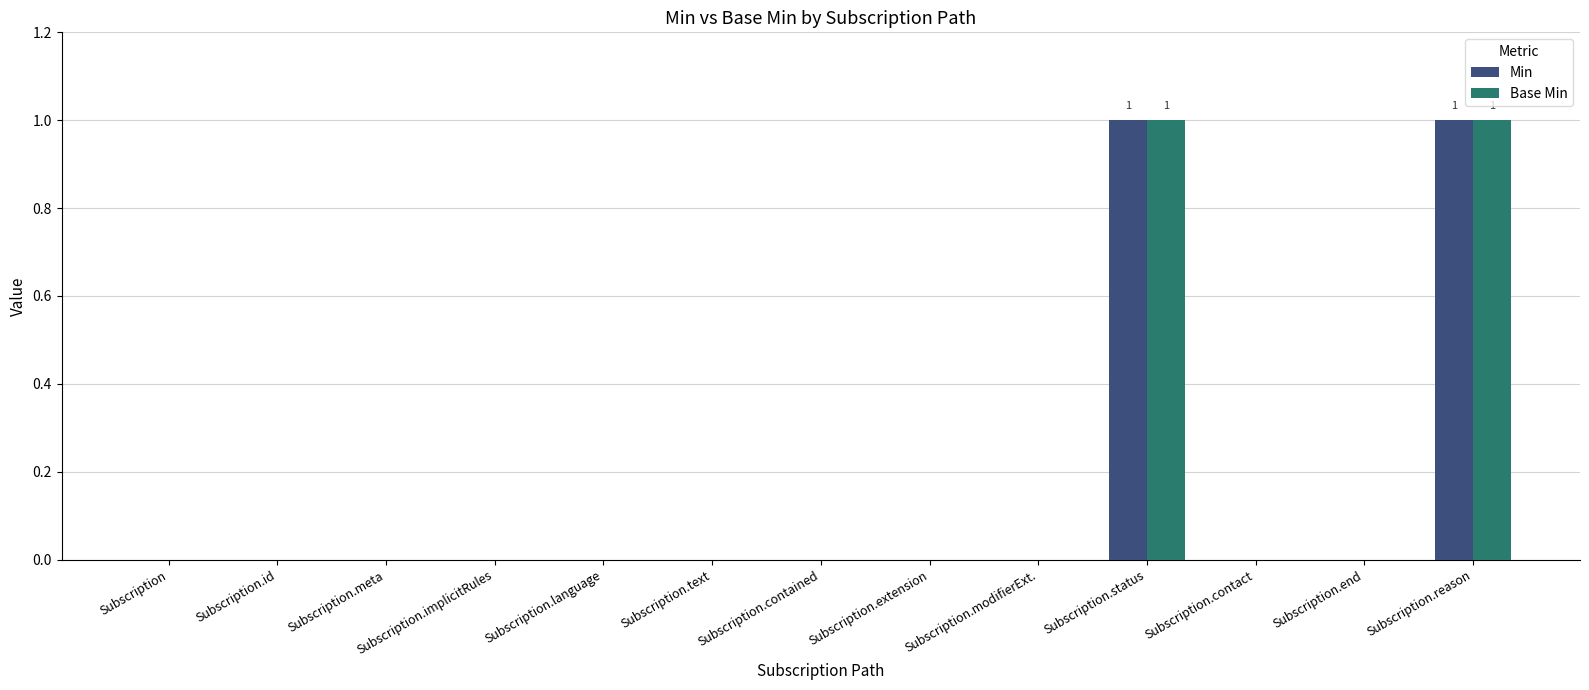

Reading left to right, transcribe all the data shown in this chart.

Min: 0	0	0	0	0	0	0	0	0	1	0	0	1
Base Min: 0	0	0	0	0	0	0	0	0	1	0	0	1